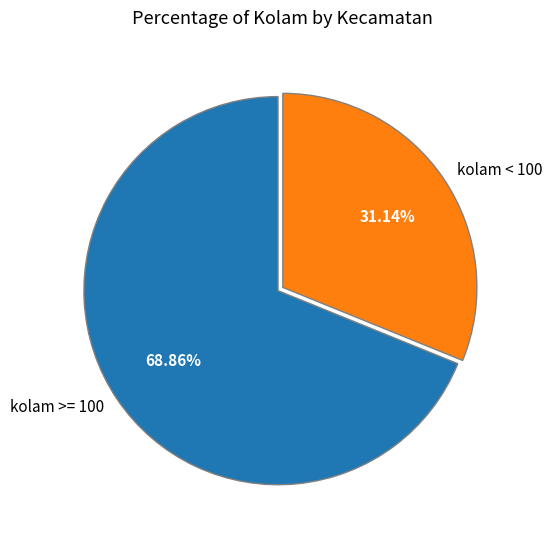

Combined, do kolam < 100 and kolam >= 100 account for over 50%?

Yes